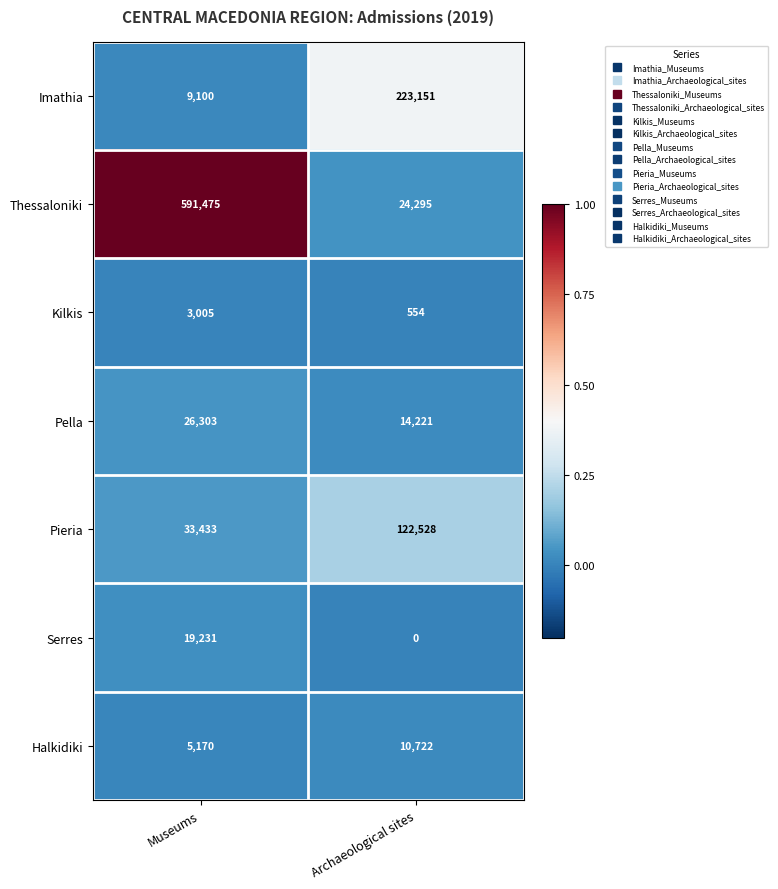

Which series has the widest spread of values?

Thessaloniki